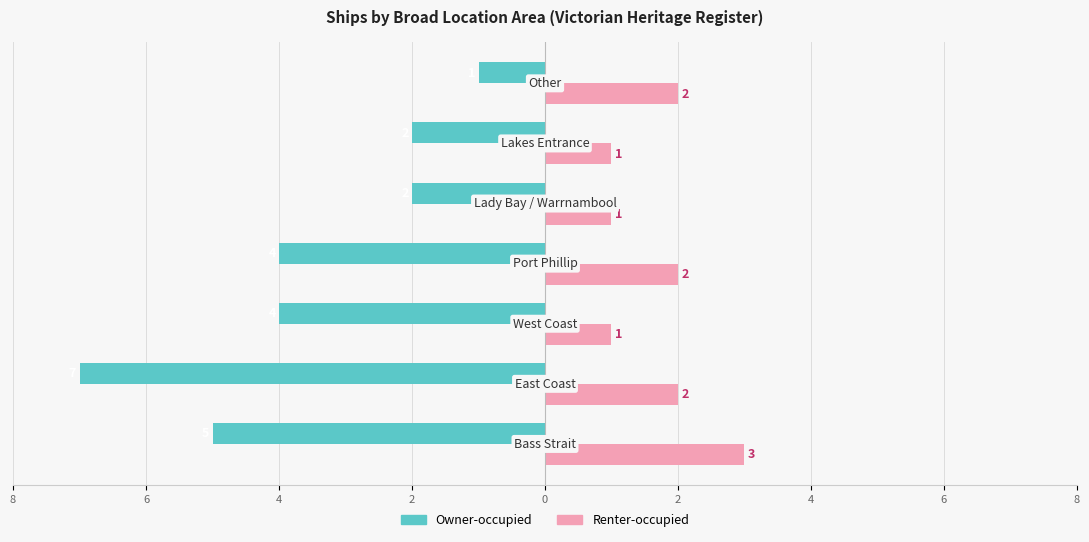

What is the difference between the second highest and second lowest values in the Owner-occupied series?

3